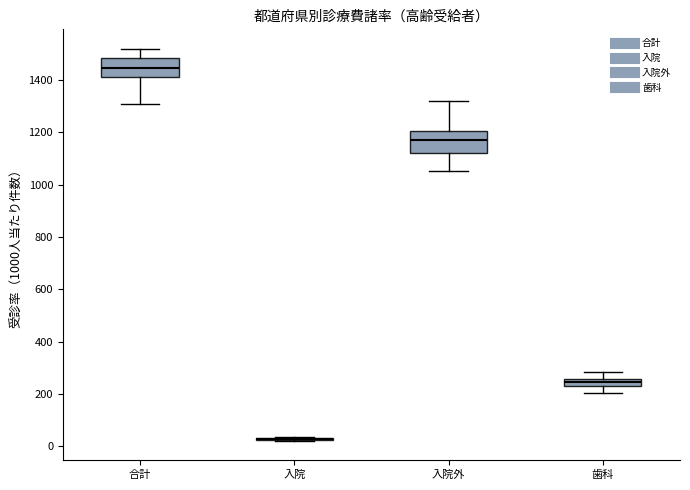

Where does the median line of the box for 入院外 sit on the y-axis? The values are not printed on the chart, so give them approximately, as read against the axis.

1160